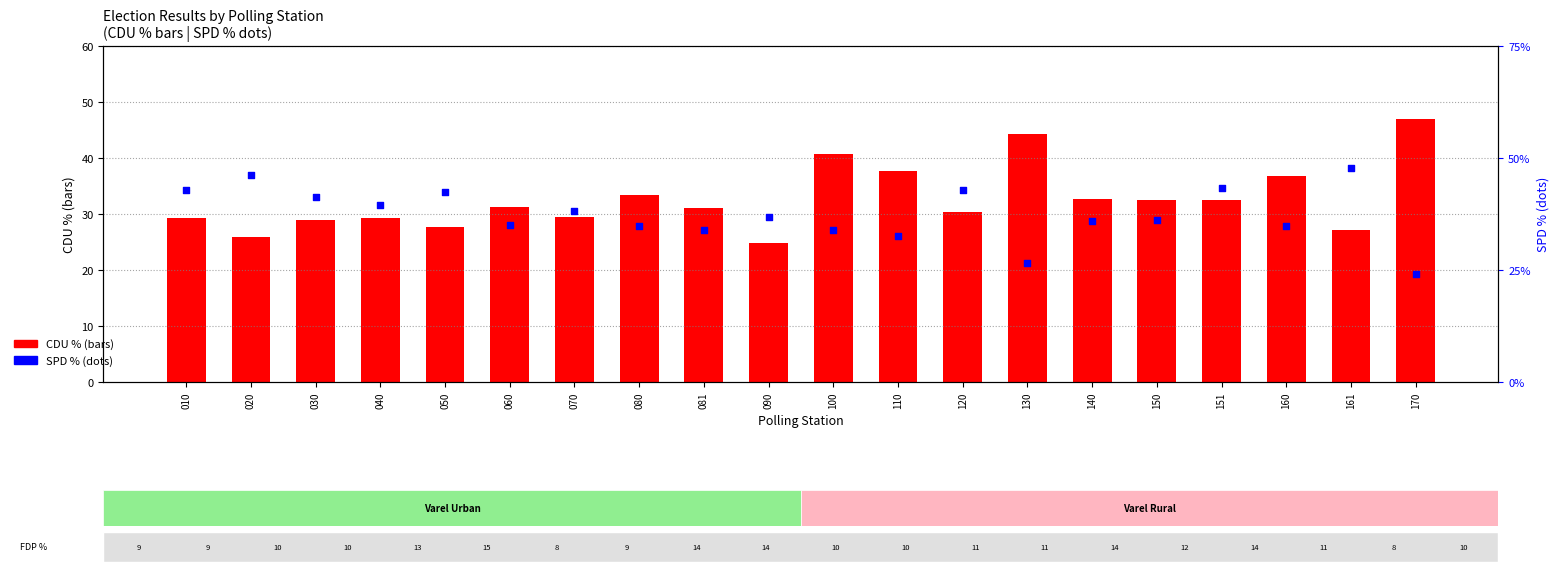

At how many categories does at least one series exceed 42?

8